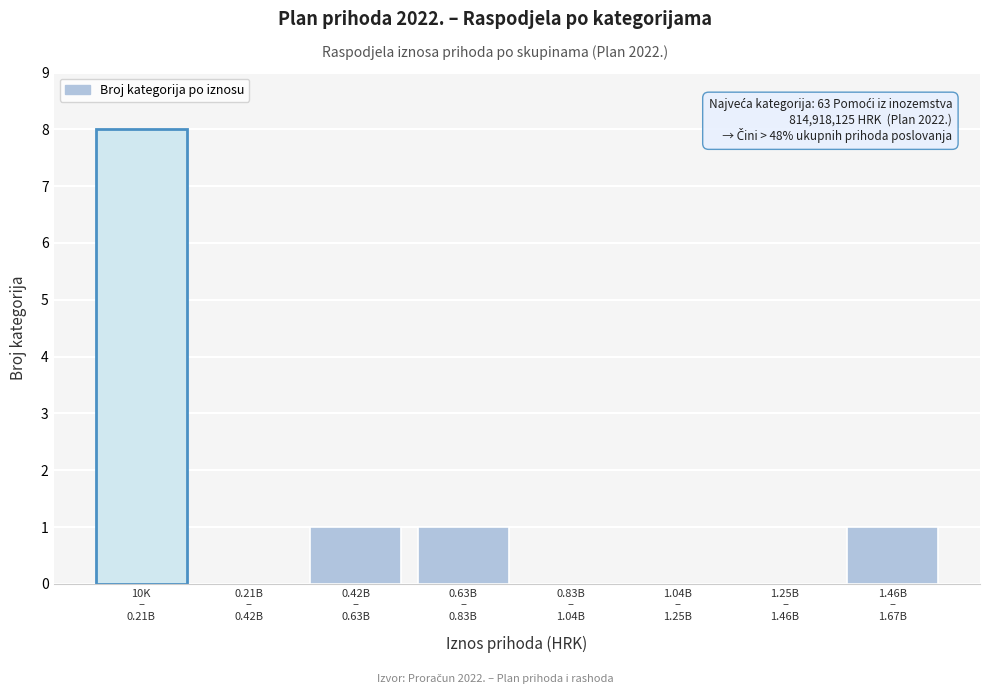

What is the sum of all values?

11